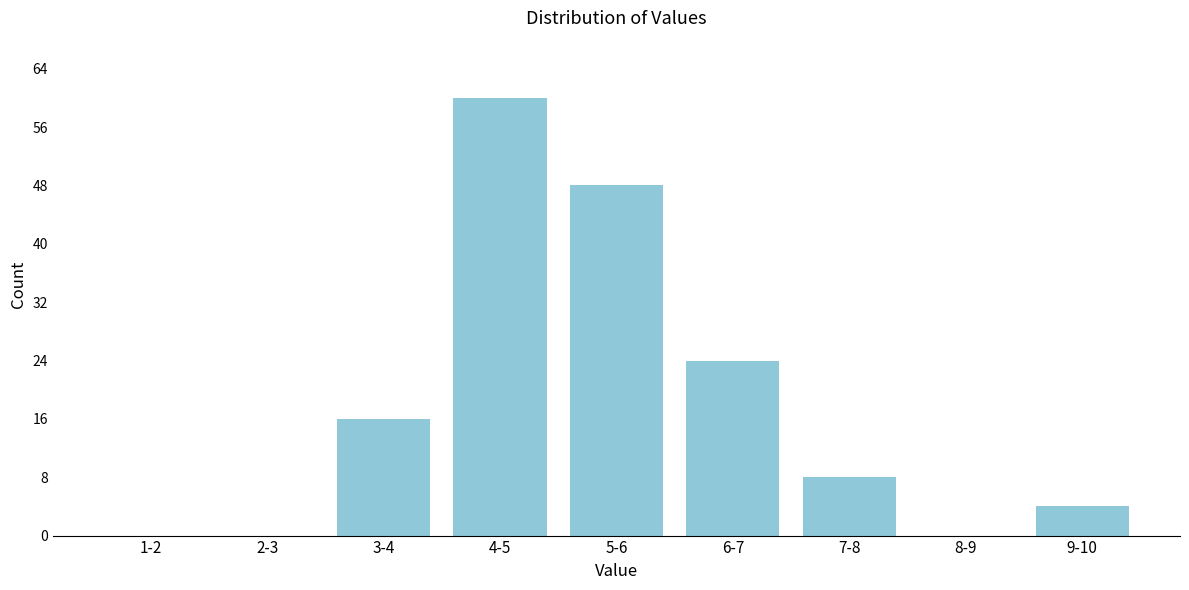

Reading left to right, extract all data points from this chart.

1-2=0	2-3=0	3-4=16	4-5=60	5-6=48	6-7=24	7-8=8	8-9=0	9-10=4